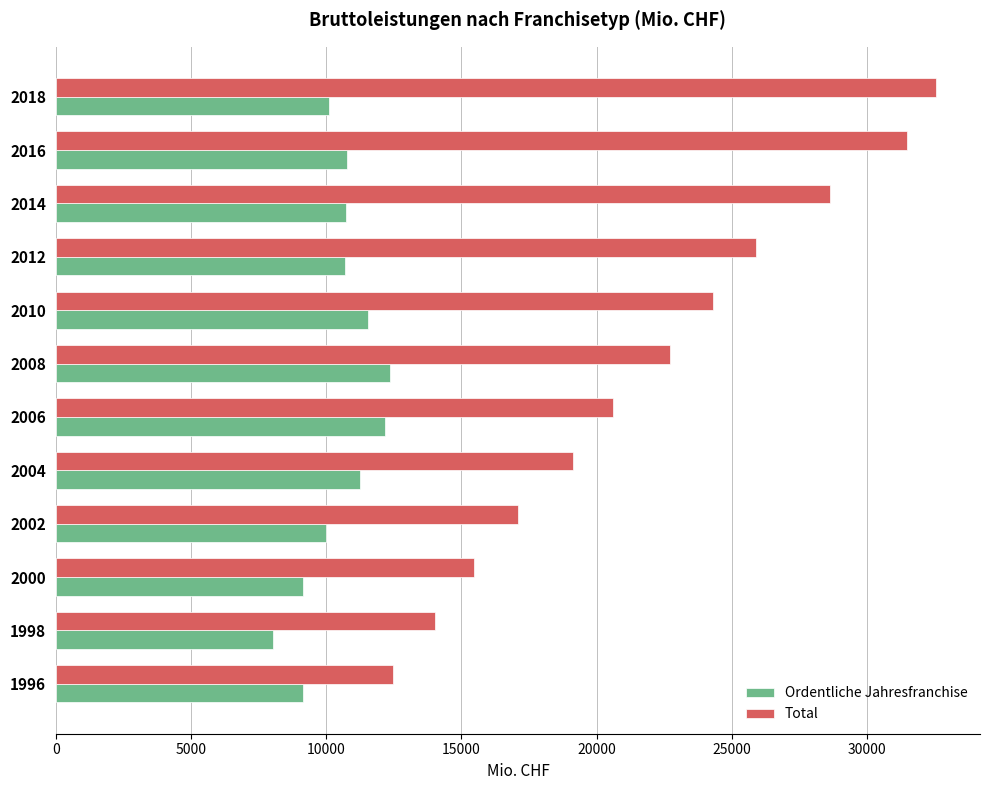

Where is Total nearest to the value 22505?

2008